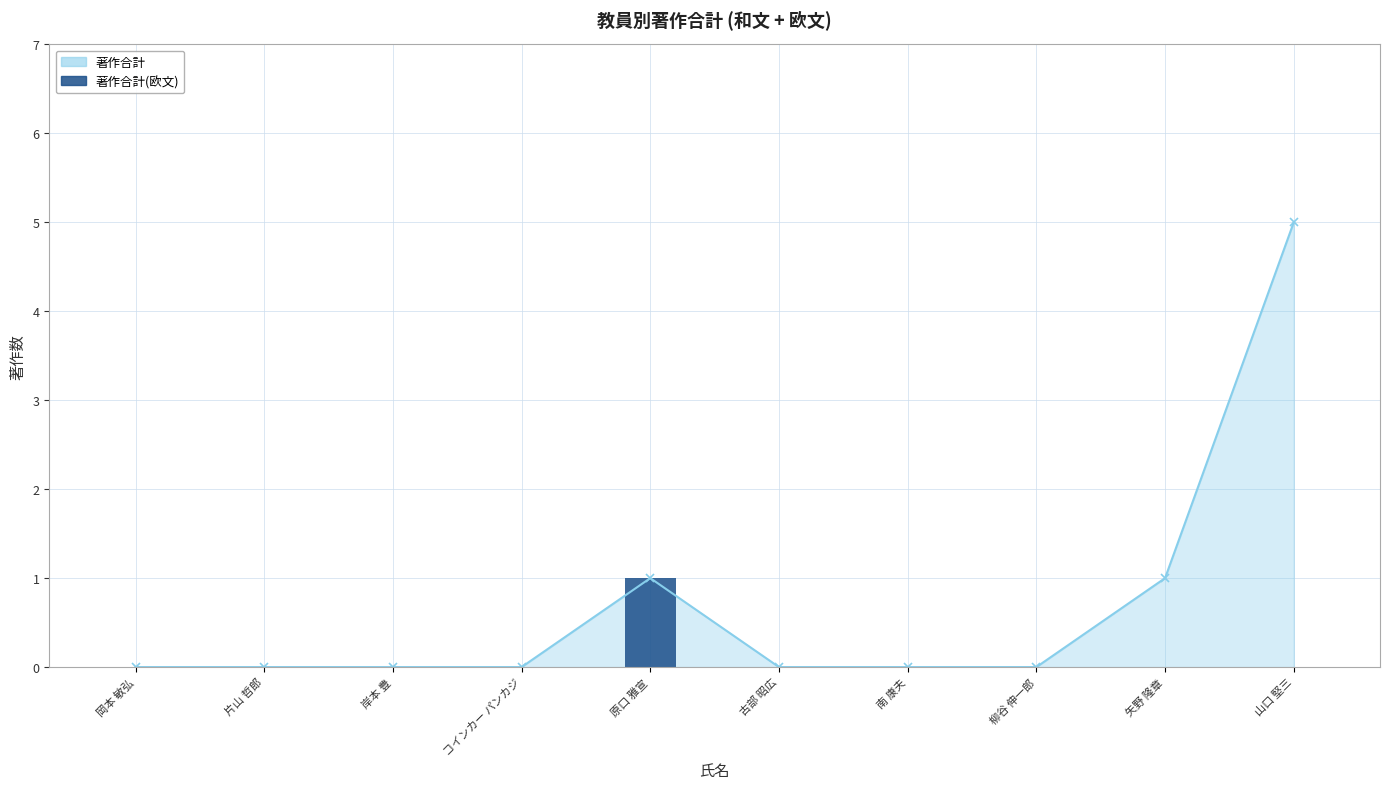

The chart shows a value of 0 at 山口 堅三. True or false?

False